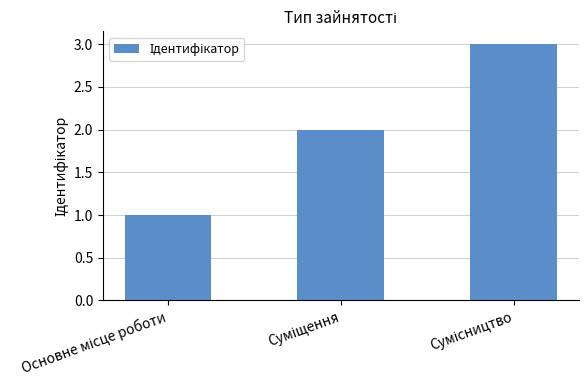

What is the sum of all values?

6